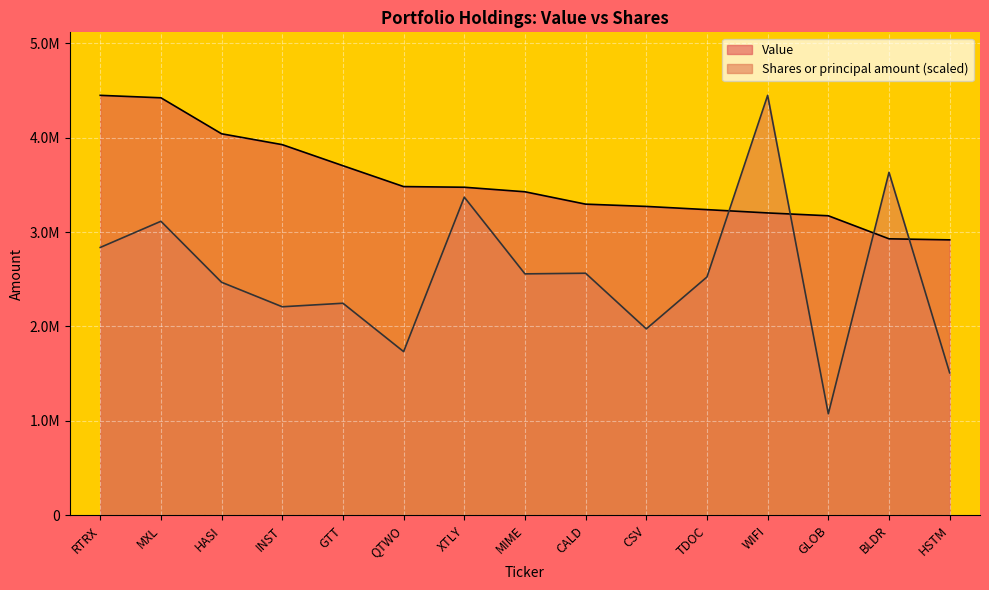

Where do Value and Shares or principal amount first cross each other?

TDOC and WIFI